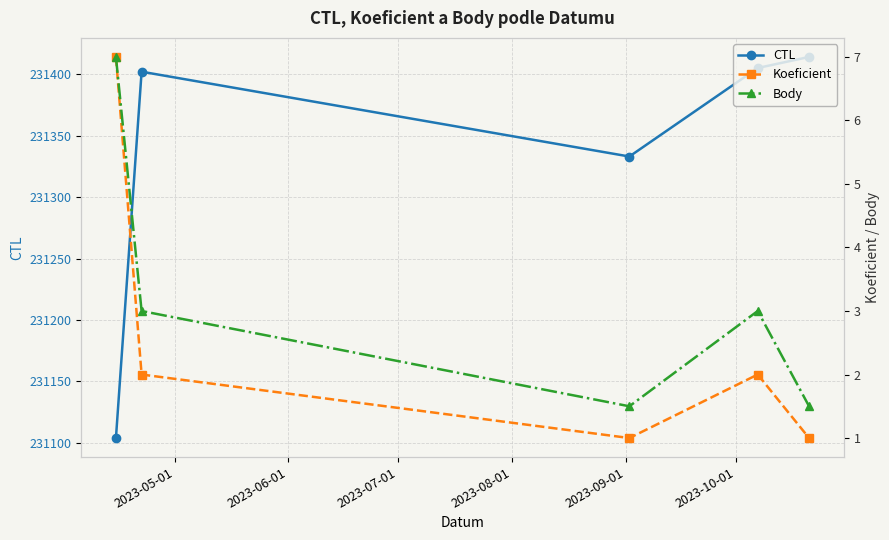

How many interior local peaks does the CTL series have?

1